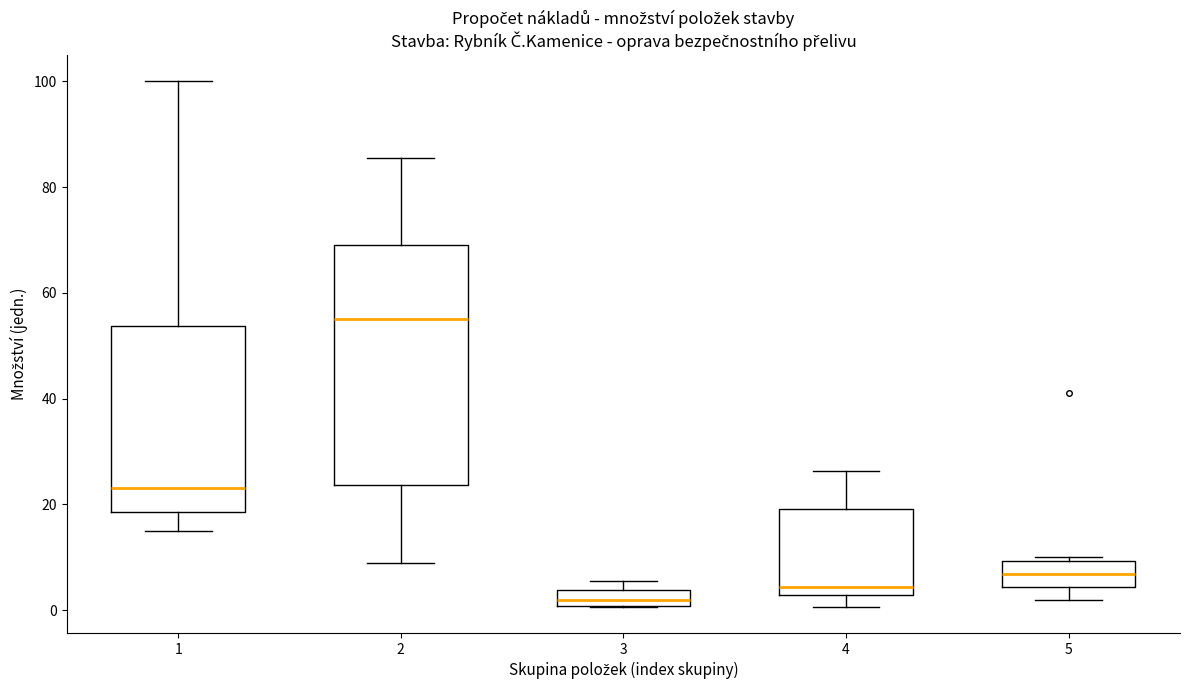

Which box's median line is the lowest?

3